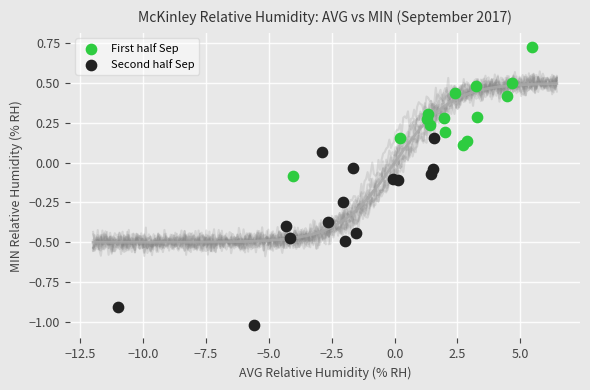

Which series contains the highest Y value?

First half Sep